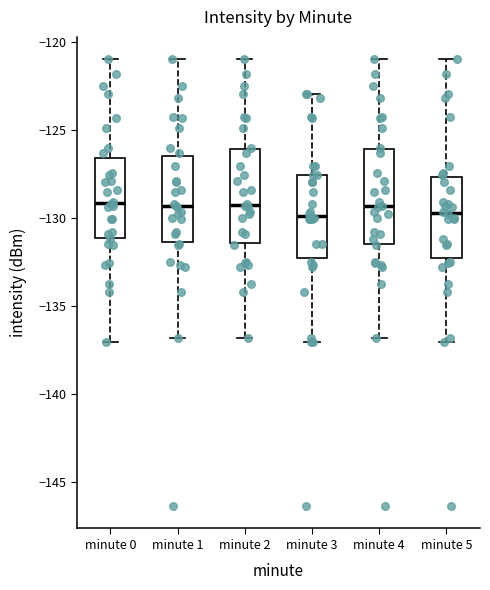

Reading left to right, read every box against the y-axis: the position of its median line, the range the box covers, and the ends of its whiskers. The values are not printed on the chart, so give them approximately, as read against the axis.

minute 0: median -129.0, box -131.0 to -126.5, whiskers -137.0 to -121.0
minute 1: median -129.5, box -131.5 to -126.5, whiskers -137.0 to -121.0
minute 2: median -129.0, box -131.5 to -126.0, whiskers -137.0 to -121.0
minute 3: median -130.0, box -132.0 to -127.5, whiskers -137.0 to -123.0
minute 4: median -129.5, box -131.5 to -126.0, whiskers -137.0 to -121.0
minute 5: median -129.5, box -132.5 to -127.5, whiskers -137.0 to -121.0